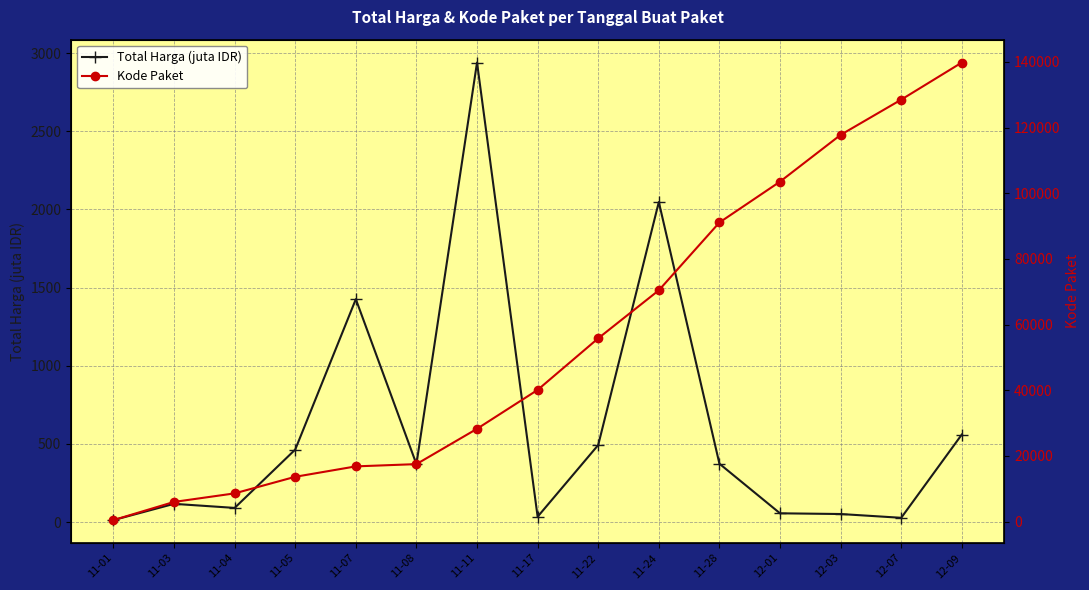

Which label corresponds to the largest value in the chart?

12-09